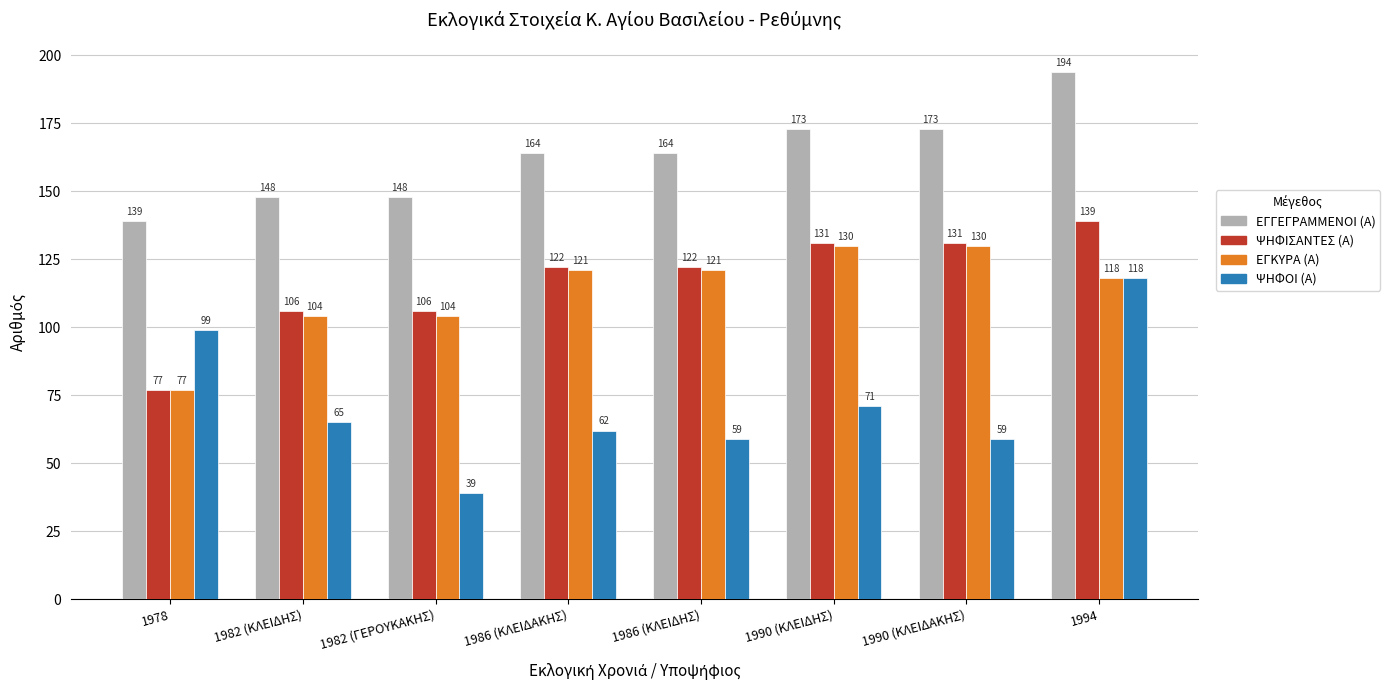

Reading left to right, what are all the values shown in this chart?

ΕΓΓΕΓΡΑΜΜΕΝΟΙ (Α): 1978=139	1982 (ΚΛΕΙΔΗΣ)=148	1982 (ΓΕΡΟΥΚΑΚΗΣ)=148	1986 (ΚΛΕΙΔΑΚΗΣ)=164	1986 (ΚΛΕΙΔΗΣ)=164	1990 (ΚΛΕΙΔΗΣ)=173	1990 (ΚΛΕΙΔΑΚΗΣ)=173	1994=194
ΨΗΦΙΣΑΝΤΕΣ (Α): 1978=77	1982 (ΚΛΕΙΔΗΣ)=106	1982 (ΓΕΡΟΥΚΑΚΗΣ)=106	1986 (ΚΛΕΙΔΑΚΗΣ)=122	1986 (ΚΛΕΙΔΗΣ)=122	1990 (ΚΛΕΙΔΗΣ)=131	1990 (ΚΛΕΙΔΑΚΗΣ)=131	1994=139
ΕΓΚΥΡΑ (Α): 1978=77	1982 (ΚΛΕΙΔΗΣ)=104	1982 (ΓΕΡΟΥΚΑΚΗΣ)=104	1986 (ΚΛΕΙΔΑΚΗΣ)=121	1986 (ΚΛΕΙΔΗΣ)=121	1990 (ΚΛΕΙΔΗΣ)=130	1990 (ΚΛΕΙΔΑΚΗΣ)=130	1994=118
ΨΗΦΟΙ (Α): 1978=99	1982 (ΚΛΕΙΔΗΣ)=65	1982 (ΓΕΡΟΥΚΑΚΗΣ)=39	1986 (ΚΛΕΙΔΑΚΗΣ)=62	1986 (ΚΛΕΙΔΗΣ)=59	1990 (ΚΛΕΙΔΗΣ)=71	1990 (ΚΛΕΙΔΑΚΗΣ)=59	1994=118